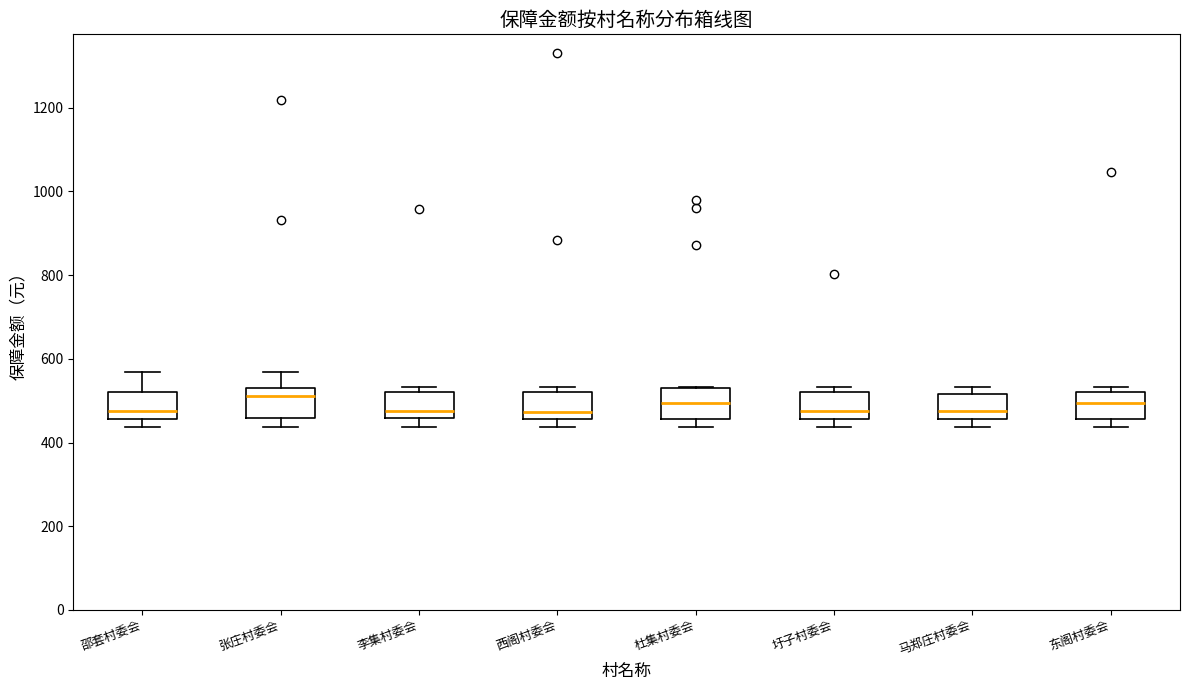

Reading left to right, read every box against the y-axis: the position of its median line, the range the box covers, and the ends of its whiskers. The values are not printed on the chart, so give them approximately, as read against the axis.

邵套村委会: median 480, box 460 to 520, whiskers 440 to 560
张庄村委会: median 520, box 460 to 540, whiskers 440 to 560
李集村委会: median 480, box 460 to 520, whiskers 440 to 540
西阁村委会: median 480, box 460 to 520, whiskers 440 to 540
杜集村委会: median 500, box 460 to 540, whiskers 440 to 540
圩子村委会: median 480, box 460 to 520, whiskers 440 to 540
马郑庄村委会: median 480, box 460 to 520, whiskers 440 to 540
东阁村委会: median 500, box 460 to 520, whiskers 440 to 540